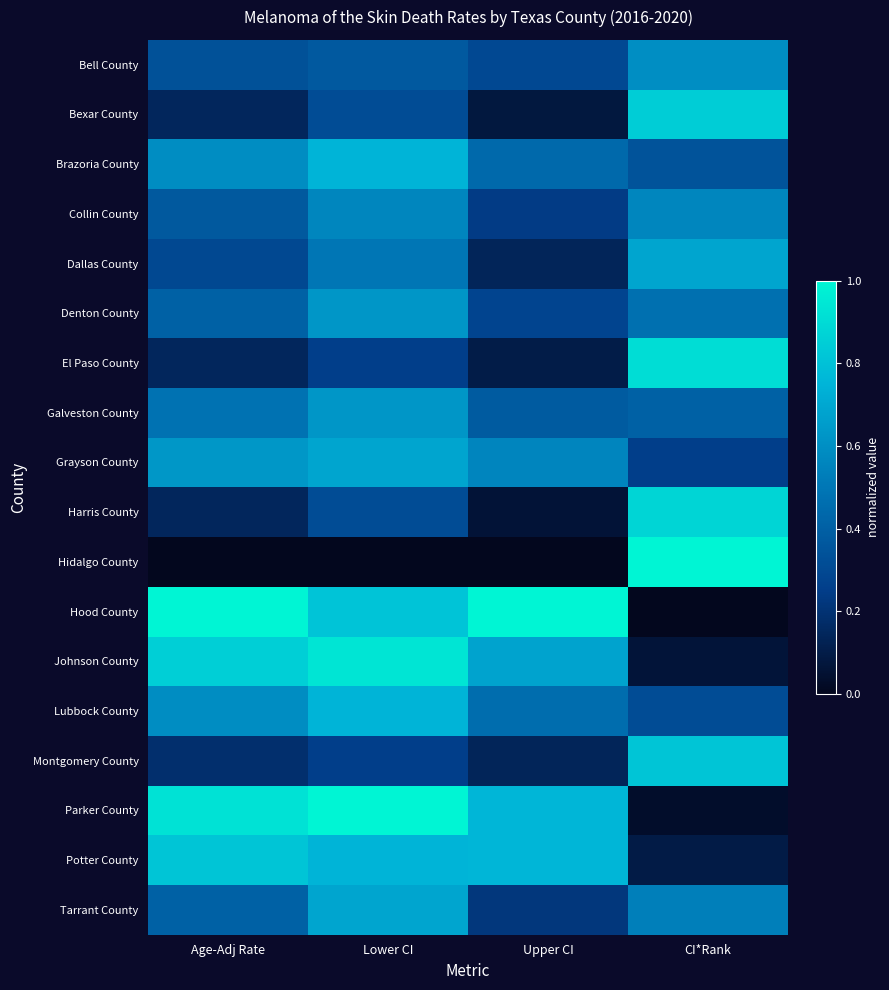

At which category is the sum across all series the highest?

Lower CI